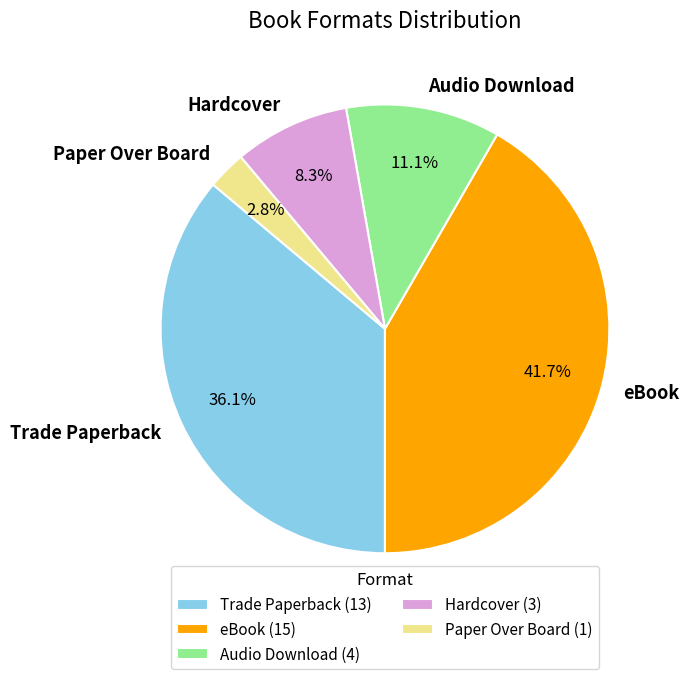

Between Paper Over Board and Audio Download, which is larger?

Audio Download